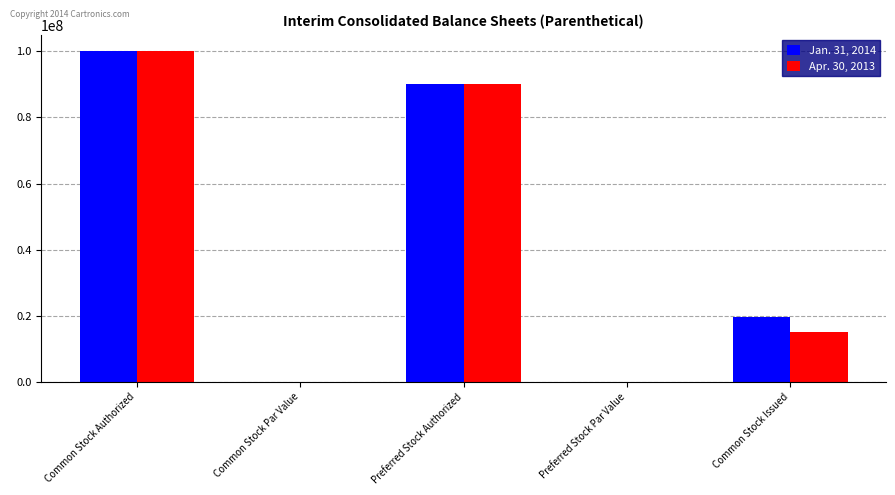

Is the value of Jan. 31, 2014 at Preferred Stock Authorized greater than the value of Apr. 30, 2013 at Common Stock Par Value?

Yes